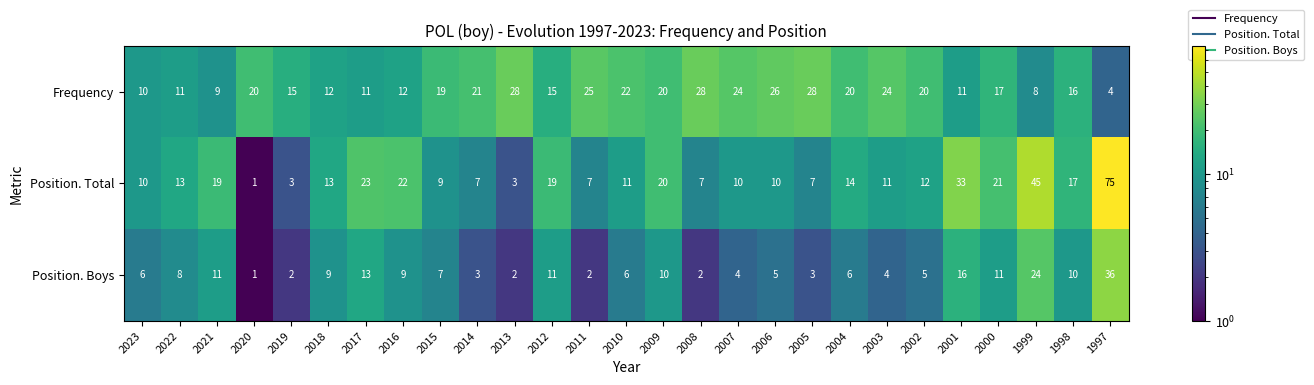

How many series are shown in this chart?

3